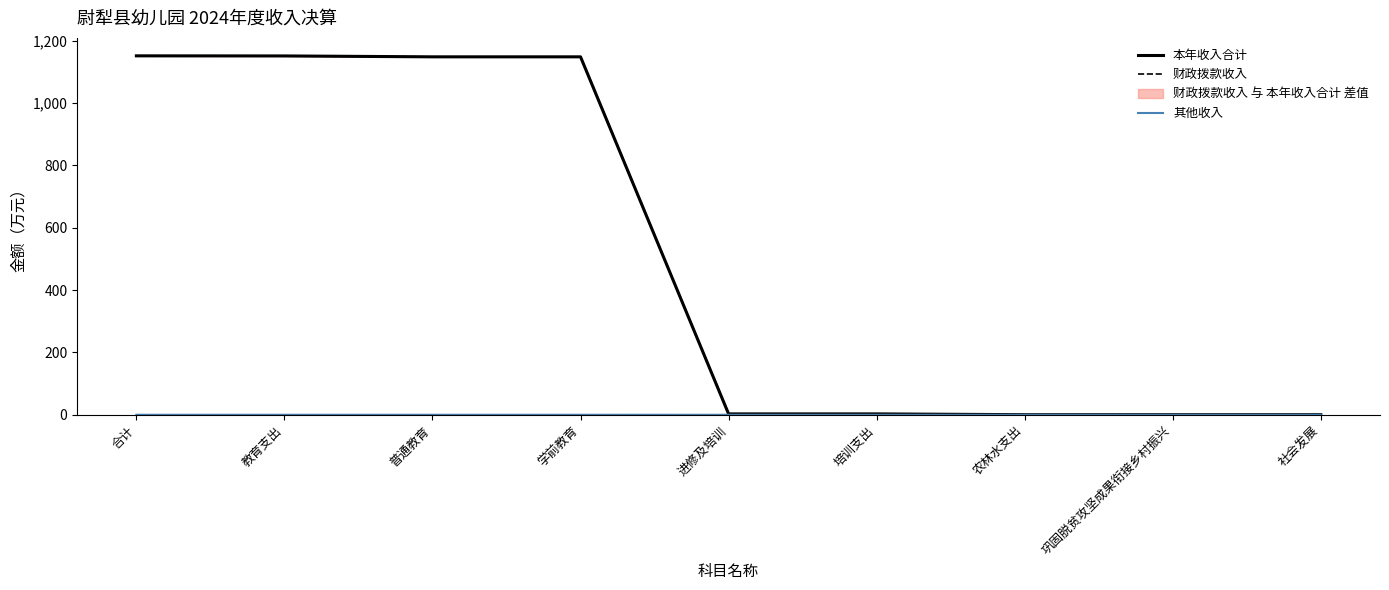

Reading left to right, what are all the values shown in this chart?

本年收入合计: 合计=1151.8	教育支出=1151.5	普通教育=1148.6	学前教育=1148.6	进修及培训=2.9	培训支出=2.9	农林水支出=0.3	巩固脱贫攻坚成果衔接乡村振兴=0.3	社会发展=0.3
财政拨款收入: 合计=1151.8	教育支出=1151.4	普通教育=1148.6	学前教育=1148.6	进修及培训=2.9	培训支出=2.9	农林水支出=0.3	巩固脱贫攻坚成果衔接乡村振兴=0.3	社会发展=0.3
其他收入: 合计=0.1	教育支出=0.1	普通教育=0.1	学前教育=0.1	进修及培训=0.0	培训支出=0.0	农林水支出=0.0	巩固脱贫攻坚成果衔接乡村振兴=0.0	社会发展=0.0